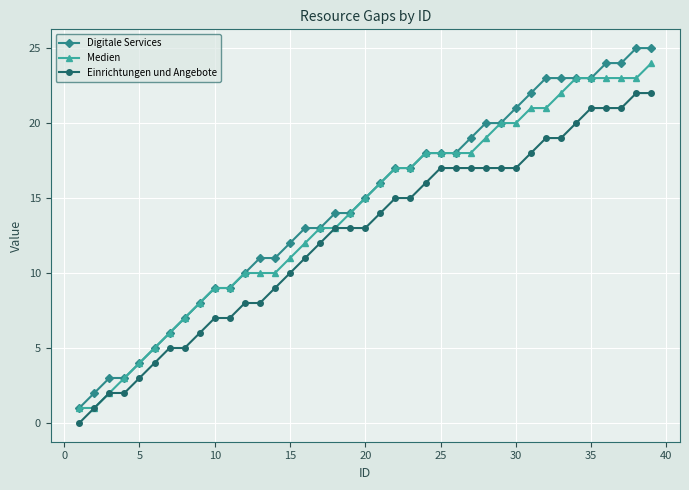

True or false: Digitale Services and Einrichtungen und Angebote intersect in this chart.

False